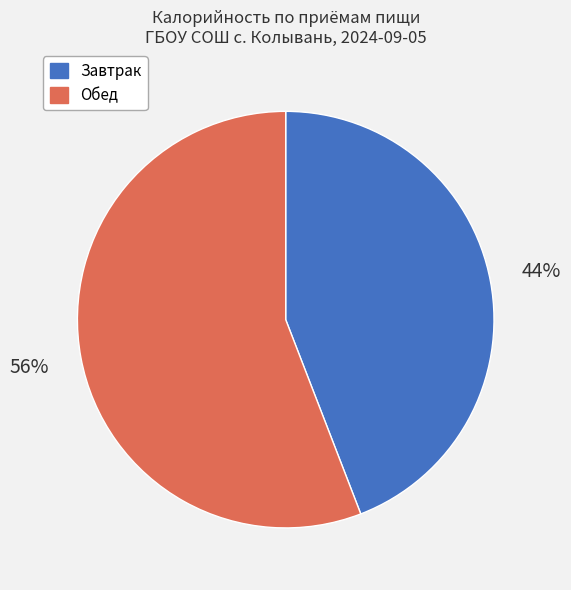

Is the sum of Обед and Завтрак greater than half?

Yes